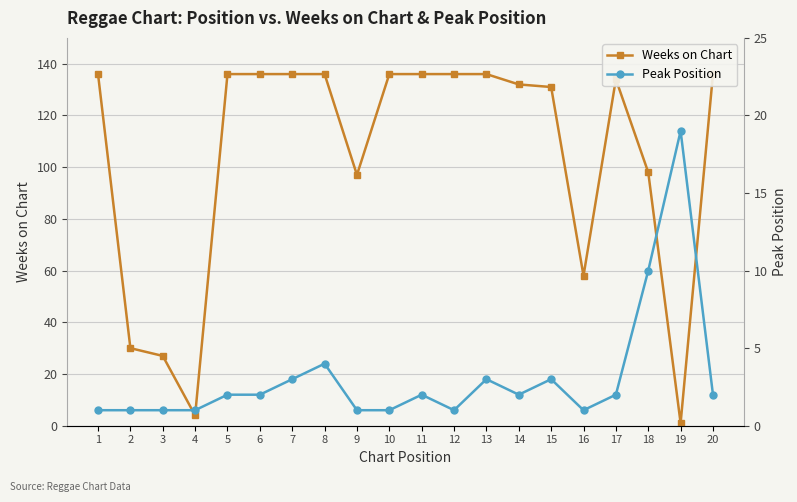

At 8, list the series in order from smallest to largest.

Peak Position, Weeks on Chart